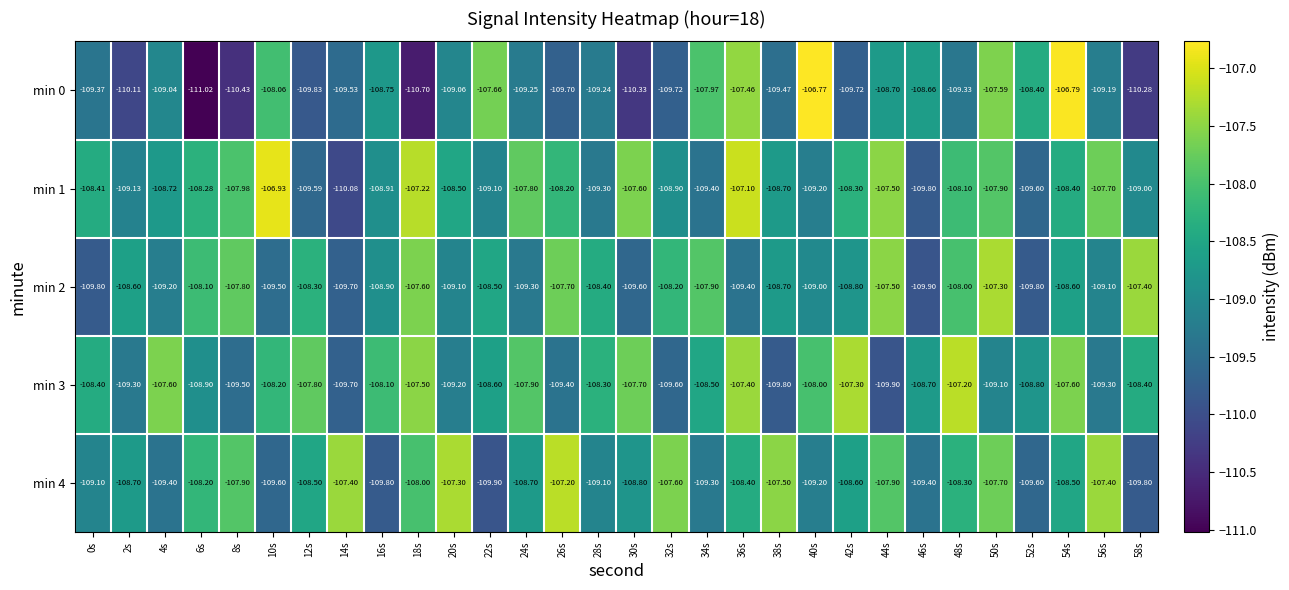

What is the spread (max minus min) of values at 22s?

2.2